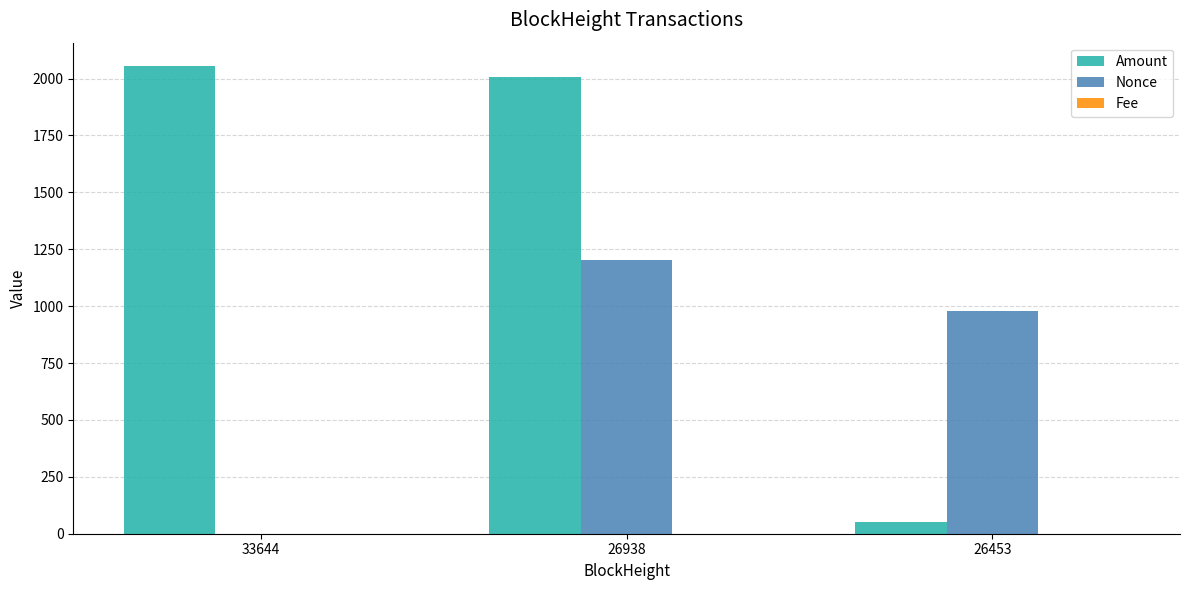

Which series has the largest total across all categories?

Amount